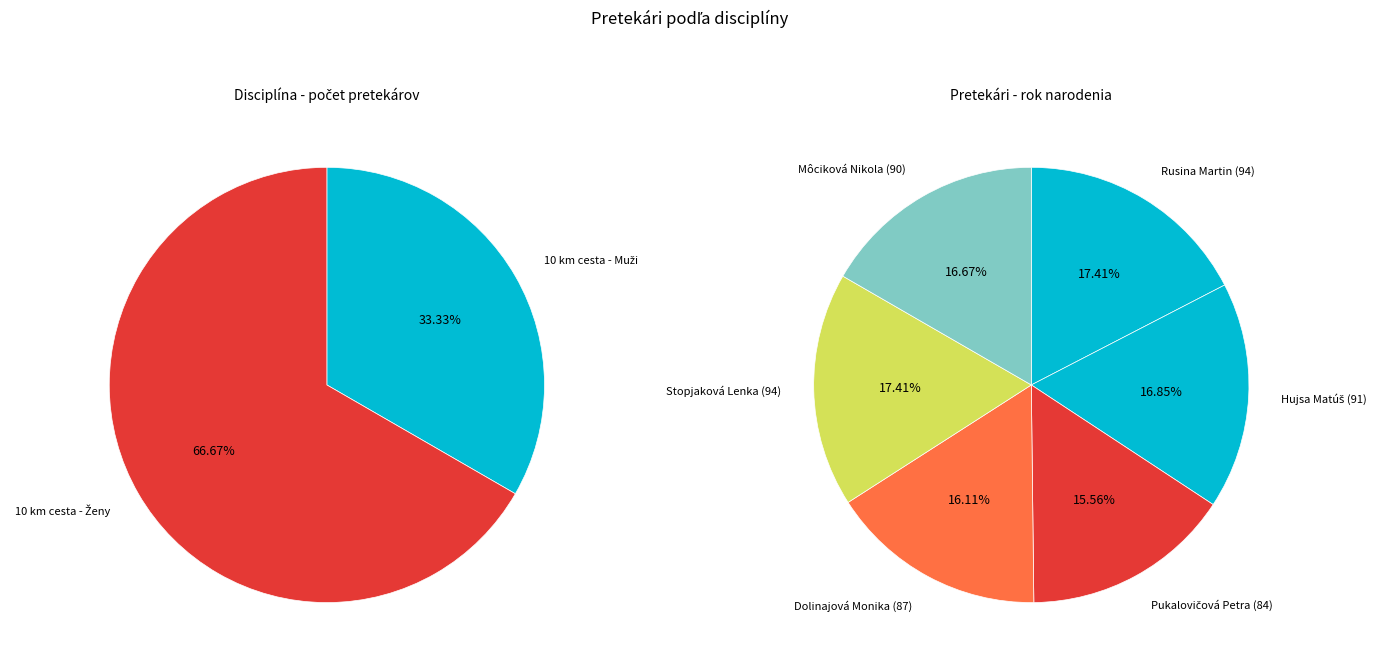

How many slices are in this pie chart?

6